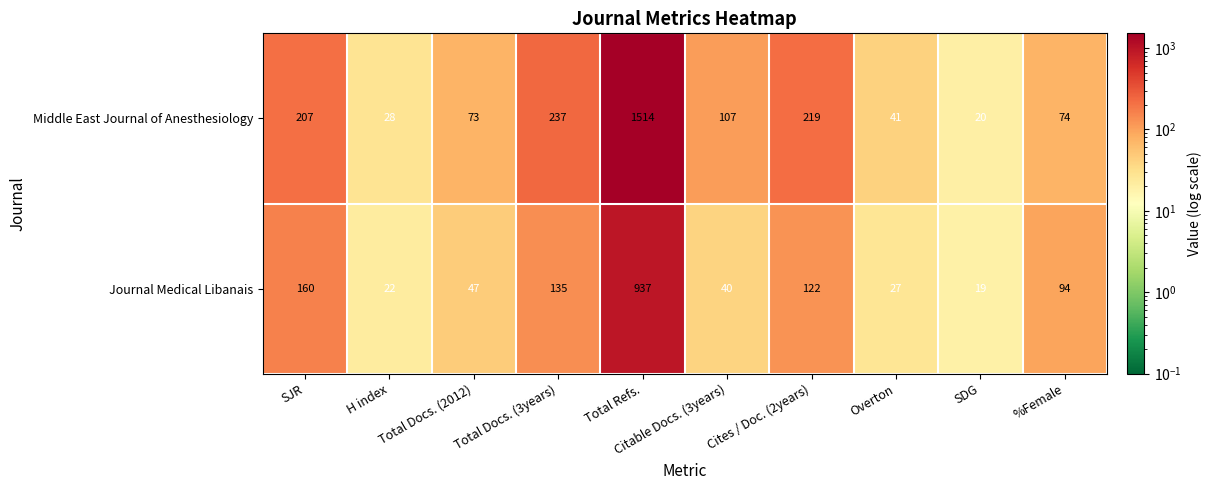

Where does the Journal Medical Libanais series first go above 94?

SJR